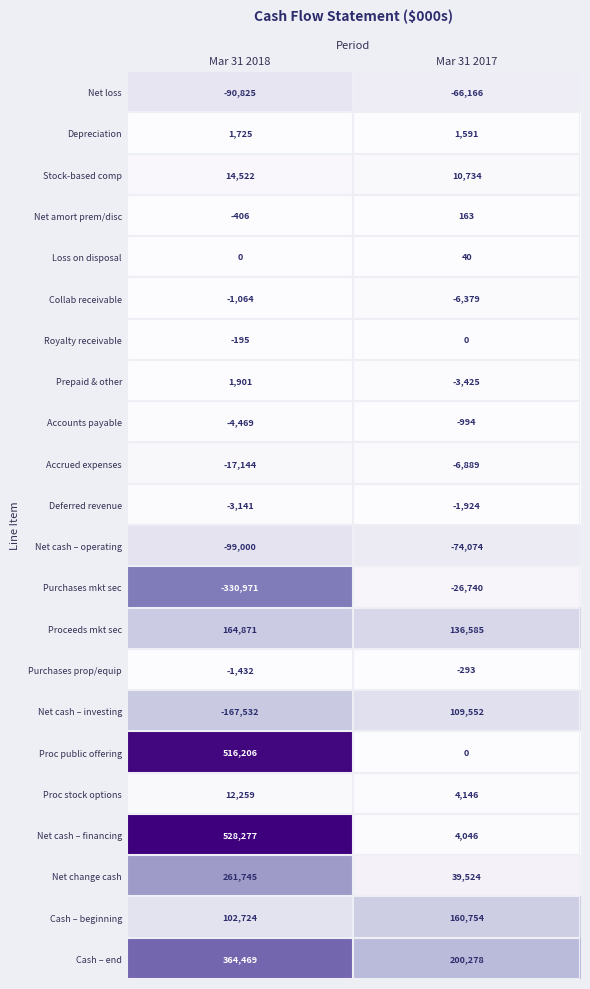

At how many categories does at least one series exceed 126719?

2